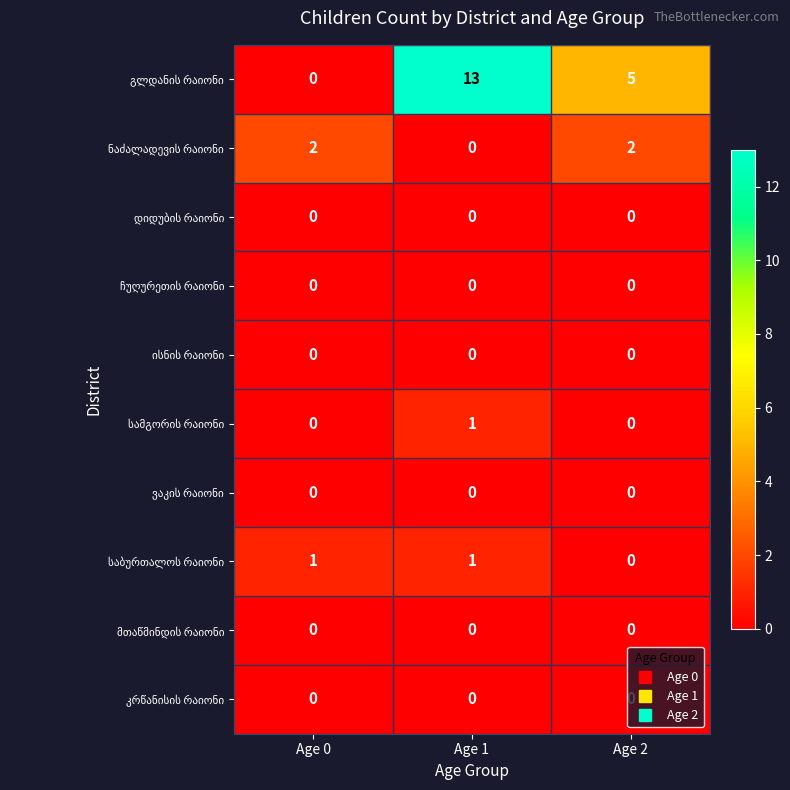

What is the spread (max minus min) of values at Age 2?

5